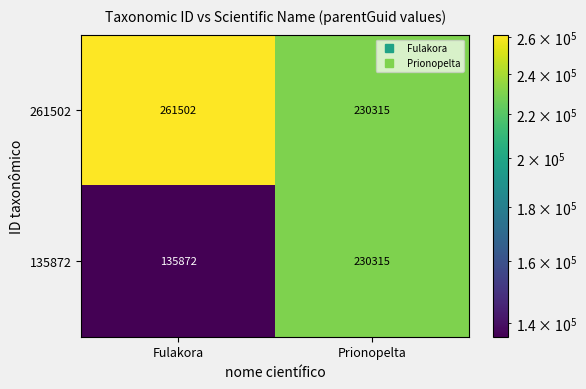

Which series has the widest spread of values?

135872